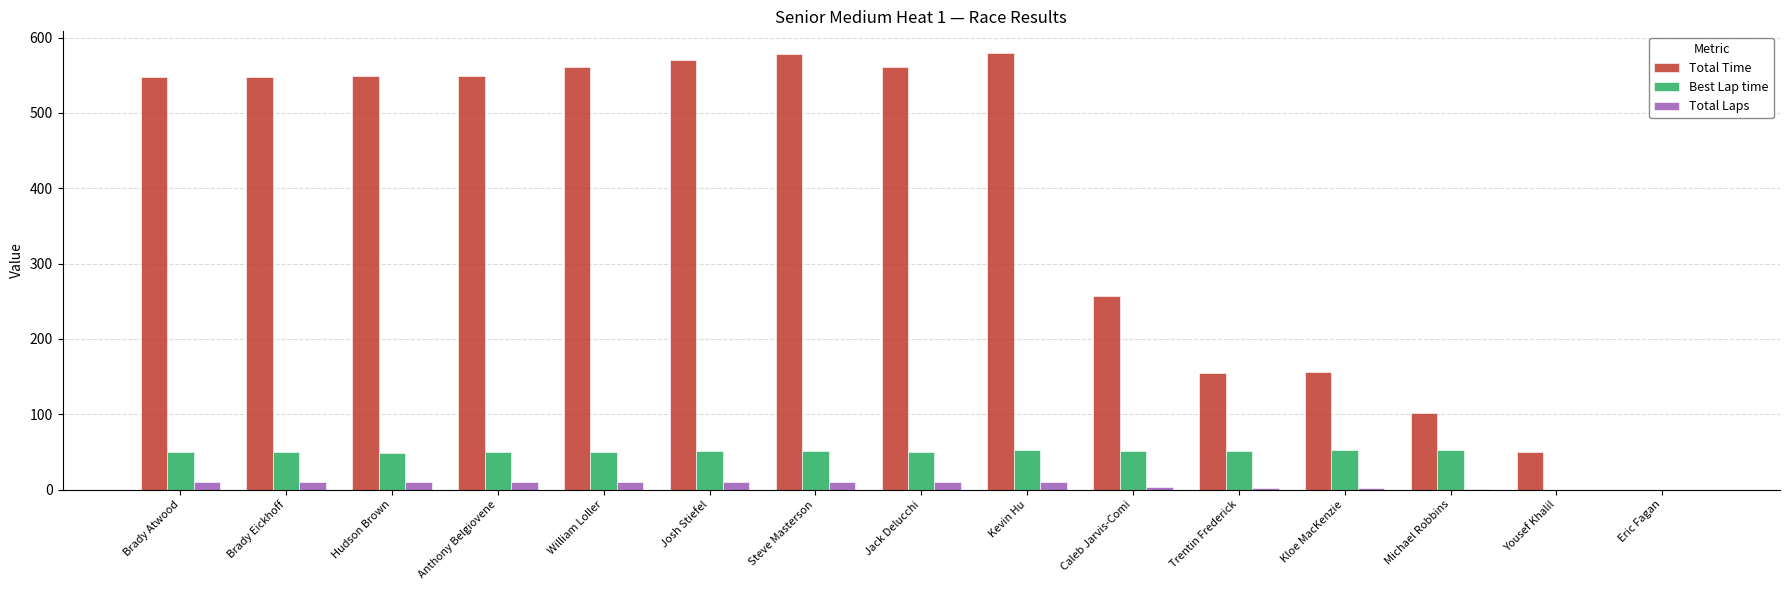

What is the sum of the Total Laps values at Michael Robbins and Hudson Brown?

11.0